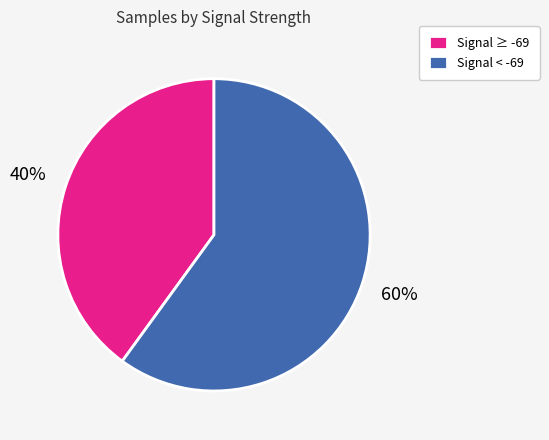

To the nearest percent, what is the average slice percentage?

50%